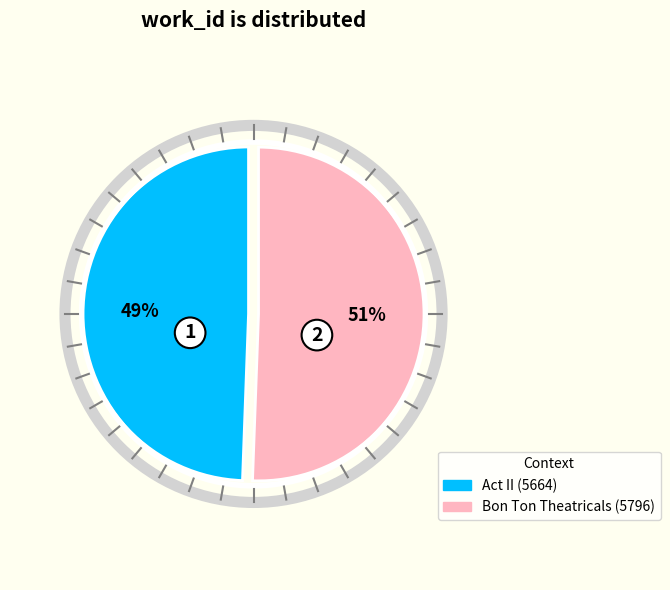

Which slice is the smallest?

Act II